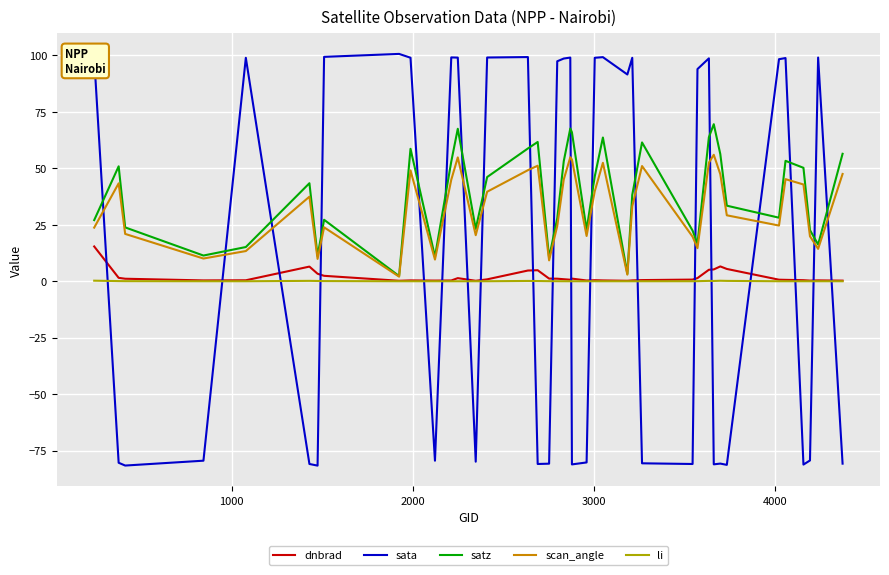

Which series has the largest range (max minus min)?

sata